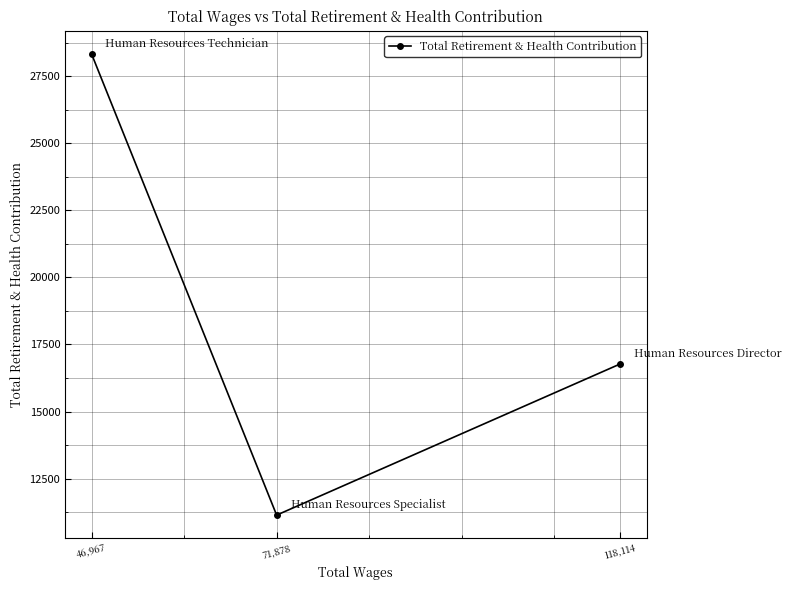

Which category has the highest value across all series?

46,967